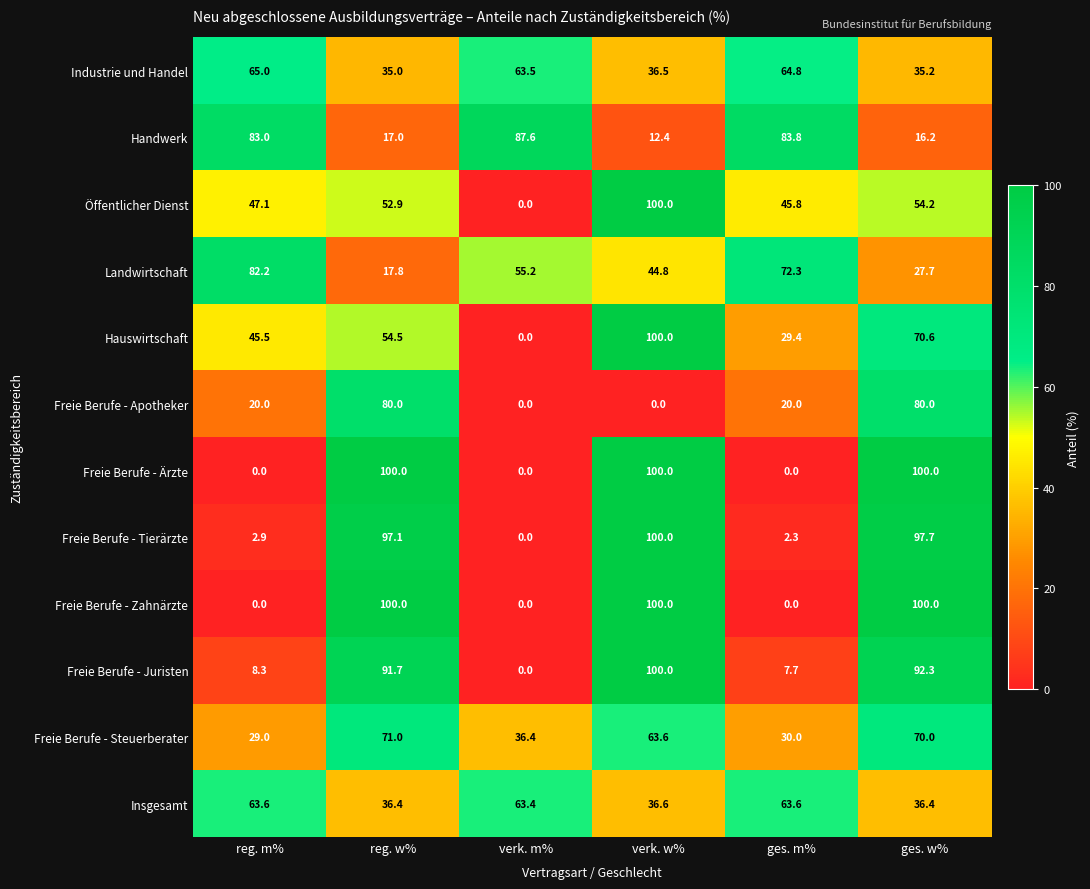

What is the difference between the highest and lowest values at reg. w%?

83.0